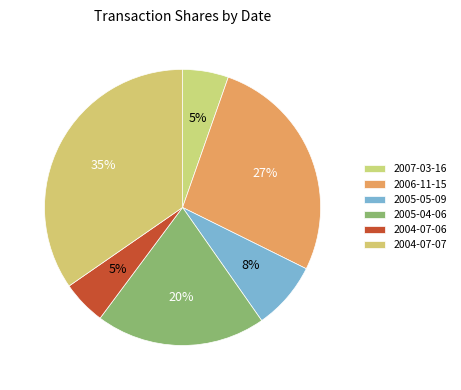

Which slice is the smallest?

2004-07-06